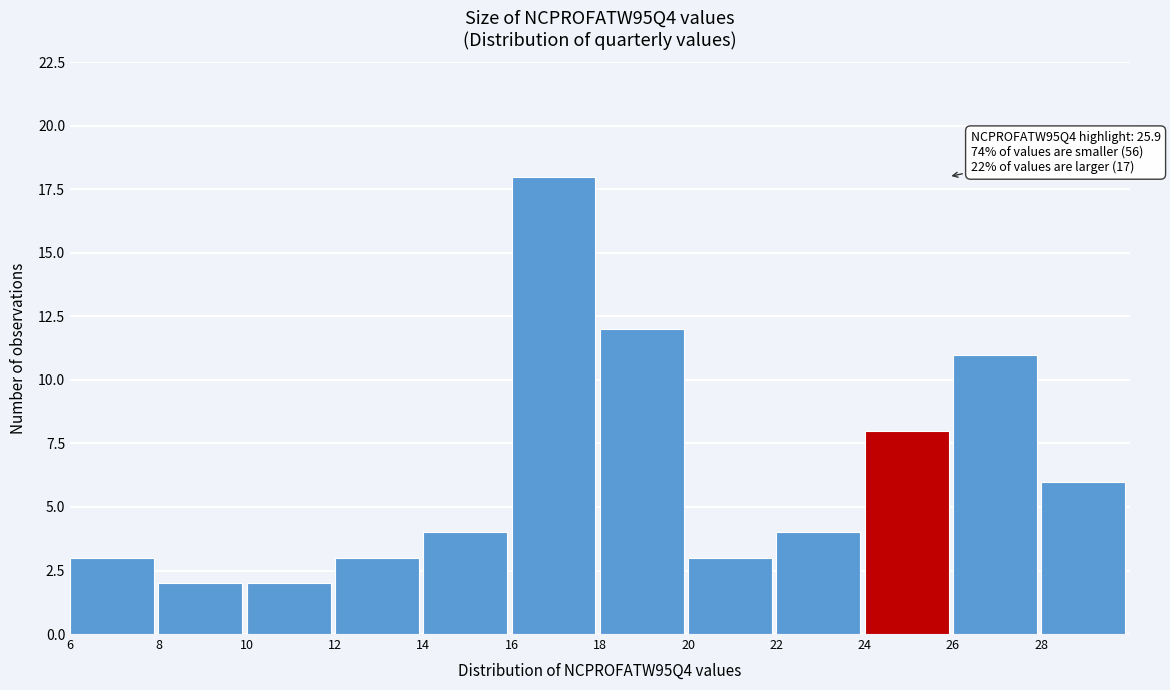

Over which range of the x-axis is the bar tallest?

16 to 18